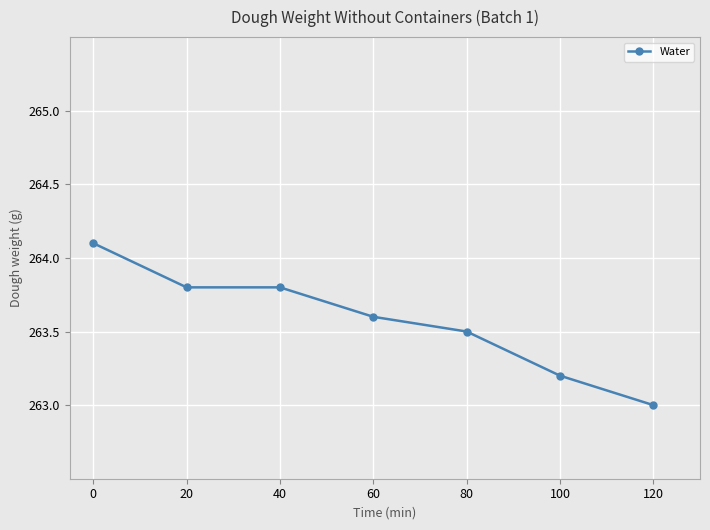

True or false: the data has more than 1 interior local peaks.

False